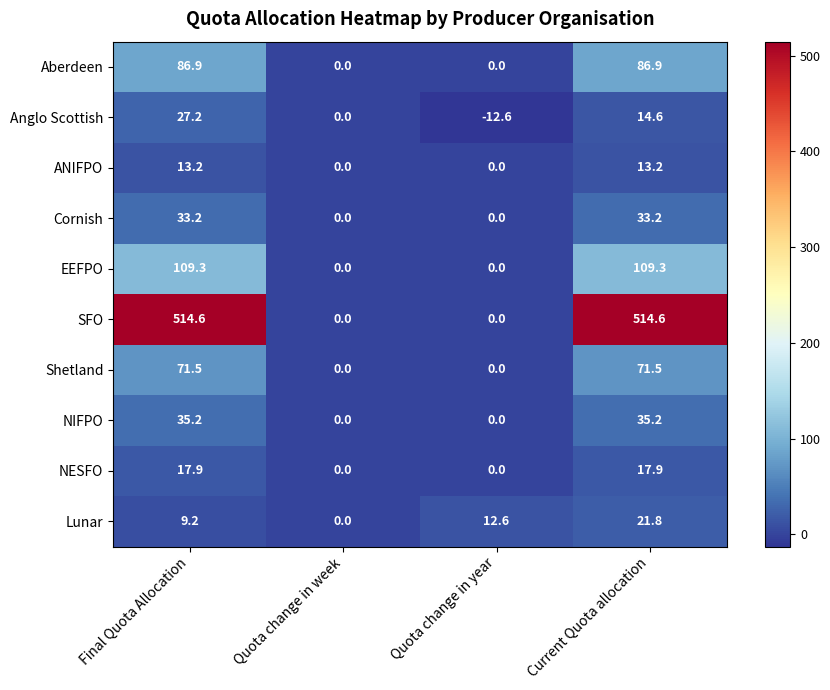

Which series has the largest total across all categories?

SFO